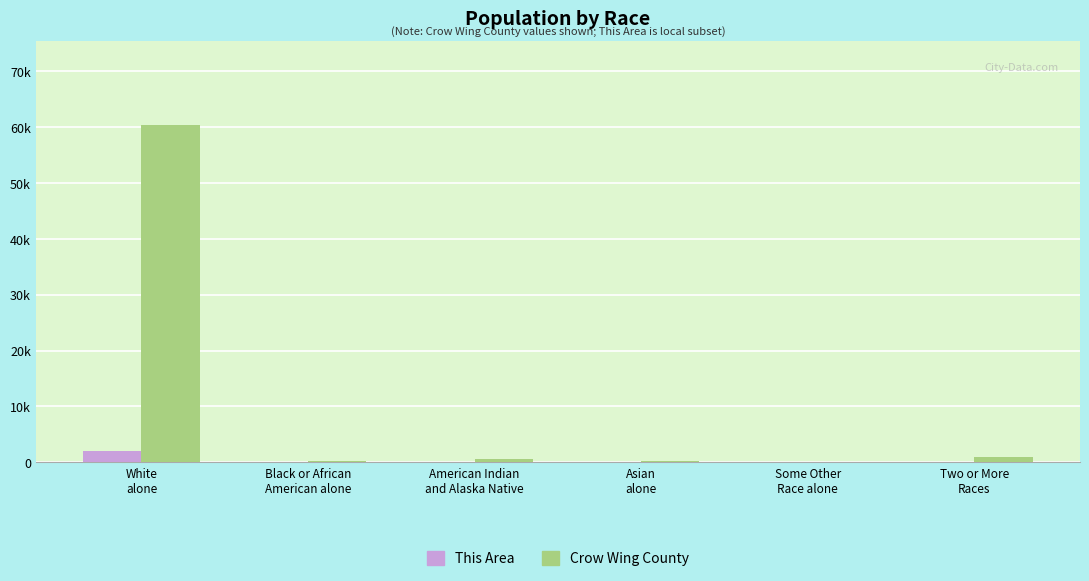

Which category has the highest value in the This Area series?

White
alone